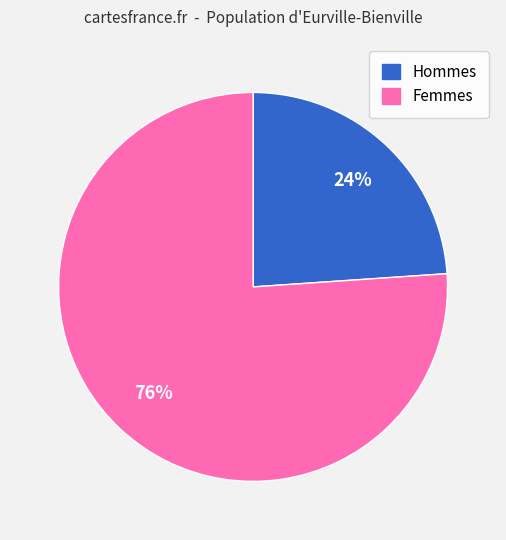

How many segments does this pie chart have?

2